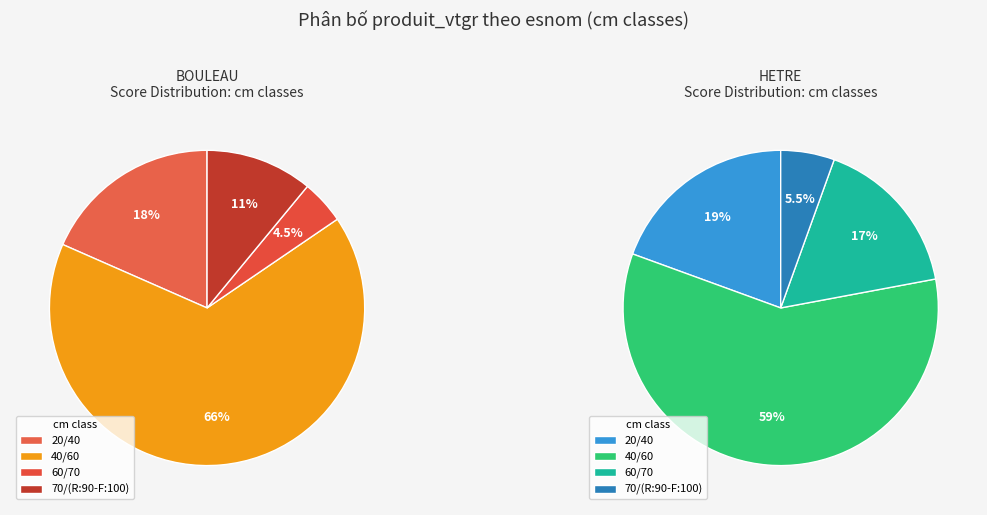

True or false: 60/70 accounts for 7% of the total.

False